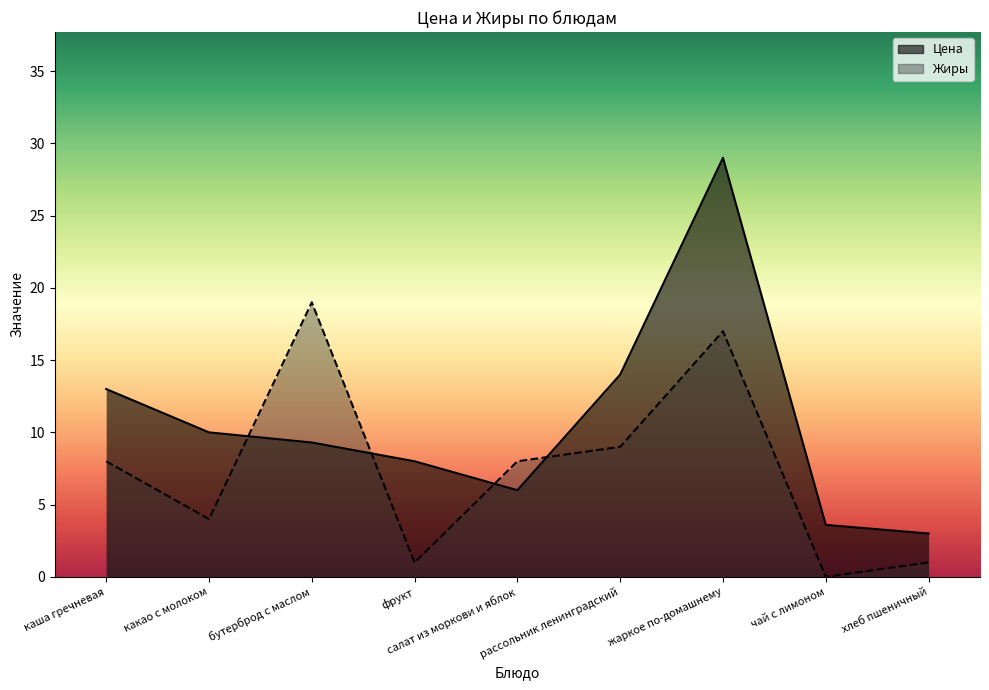

Is the value of Цена at какао с молоком greater than the value of Жиры at какао с молоком?

Yes